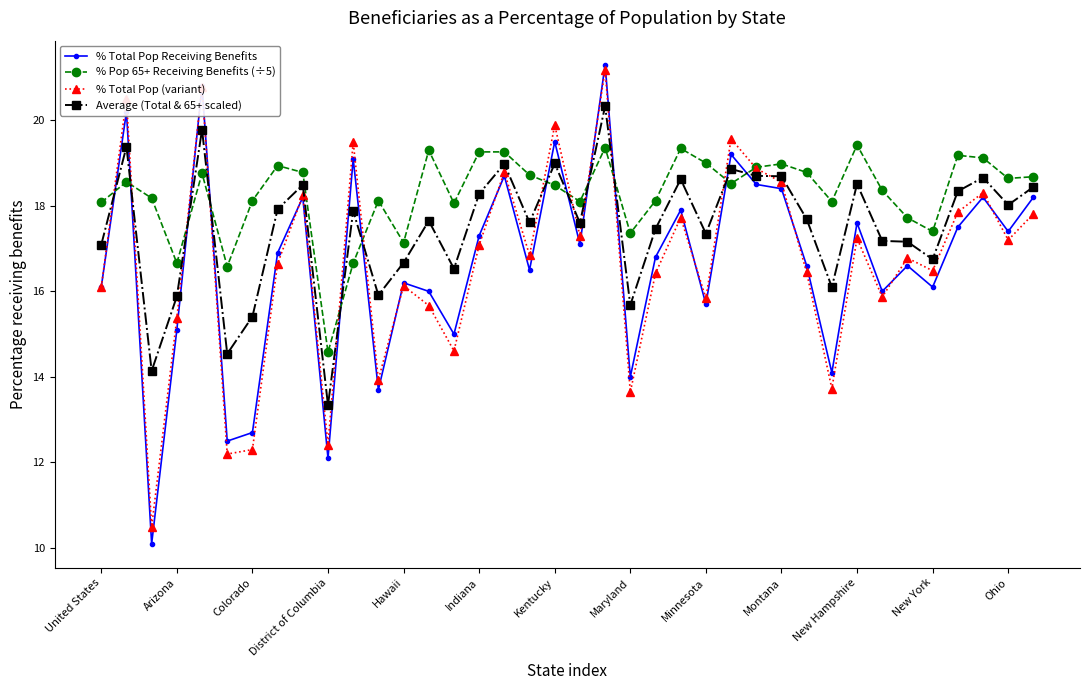

List the series in order of their peak value, highest first.

% Total Pop Receiving Benefits, % Total Pop (variant), Average (Total & 65+ scaled), % Pop 65+ Receiving Benefits (÷5)